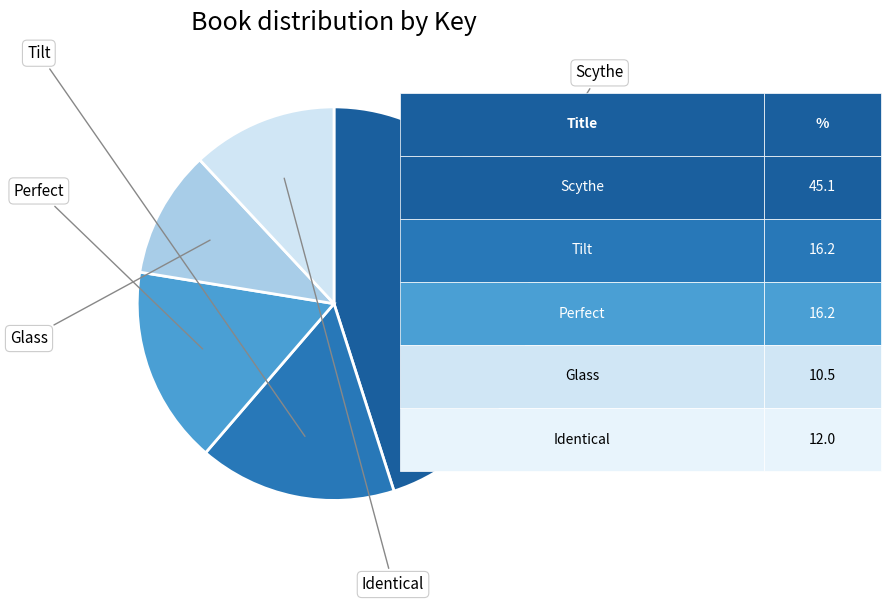

Count the number of slices in the pie.

5